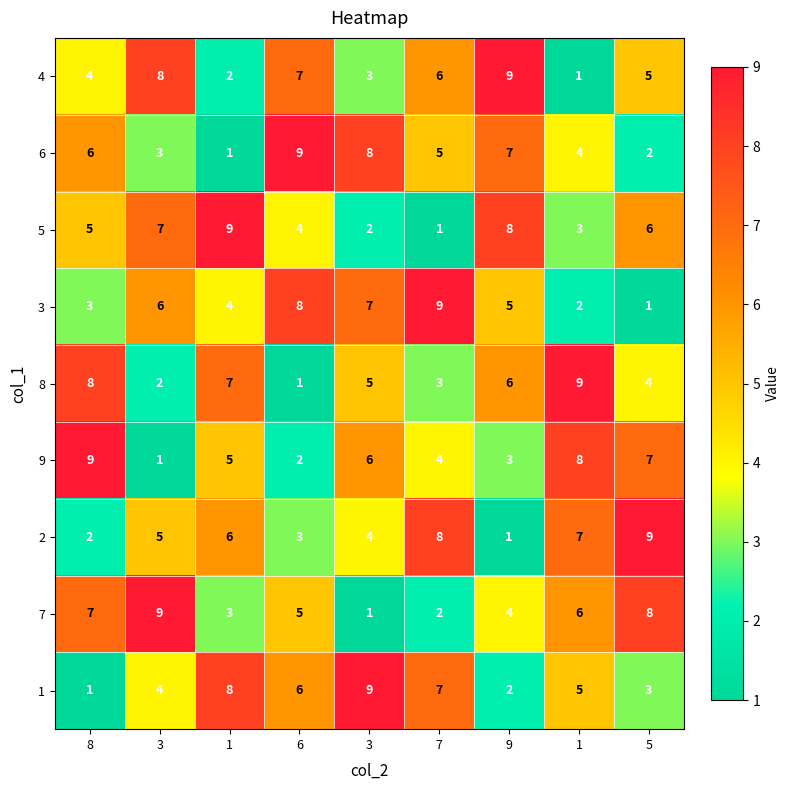

How many data points does each series have?

9